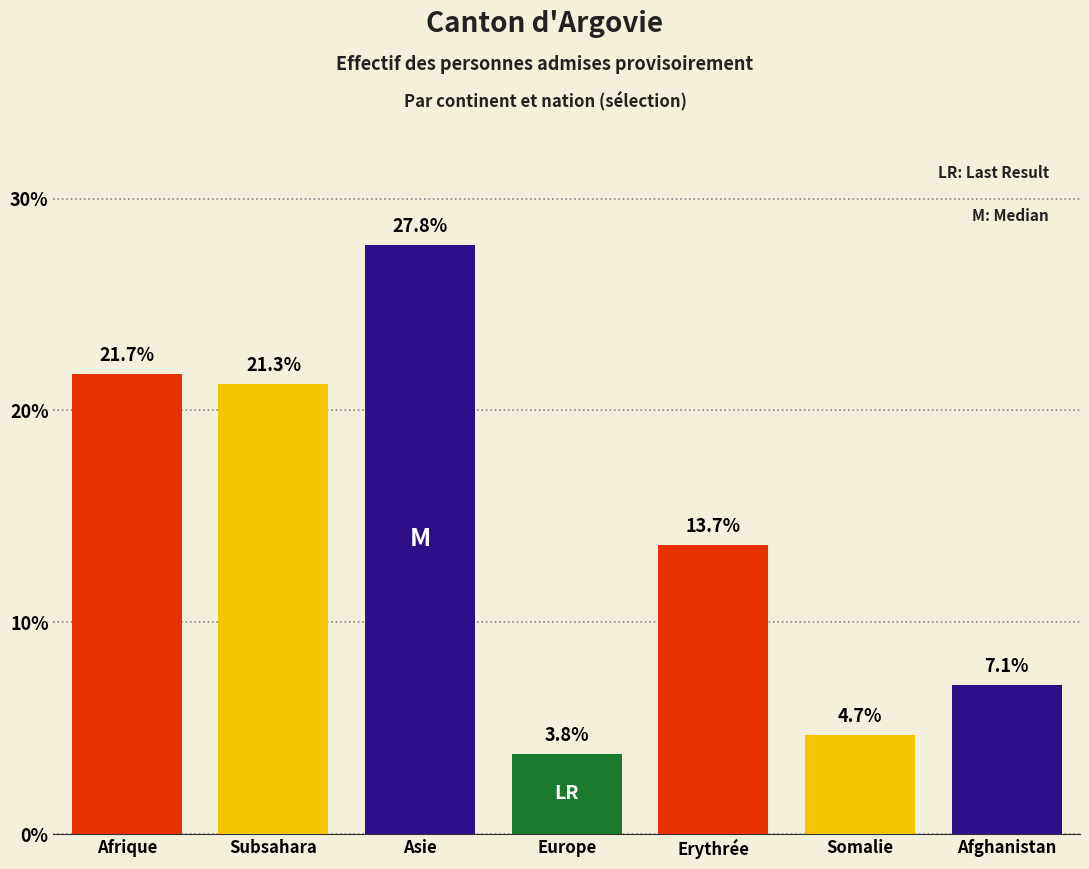

What is the maximum value shown in the chart?

27.8